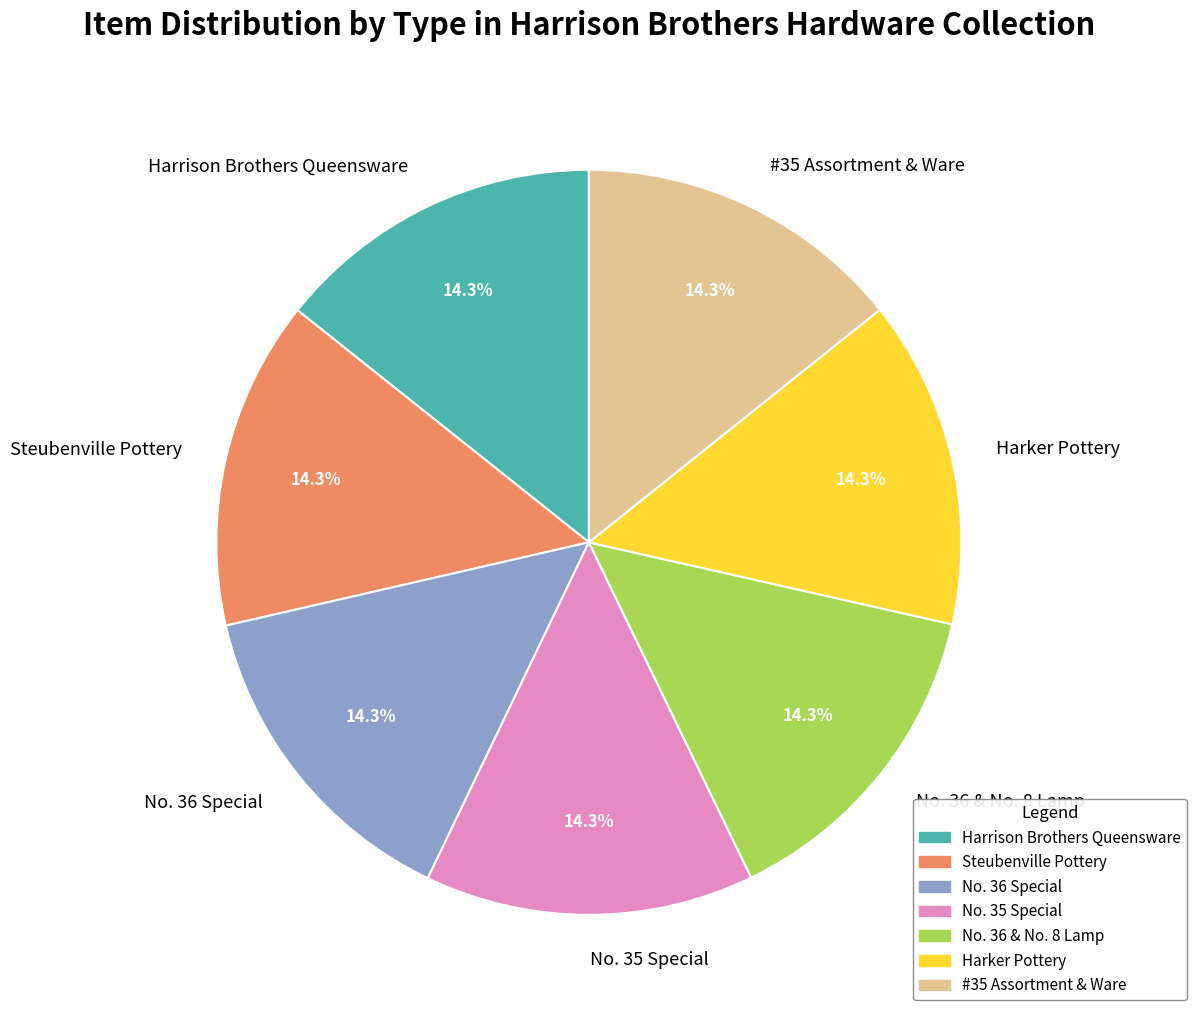

Does any single category account for the majority?

No